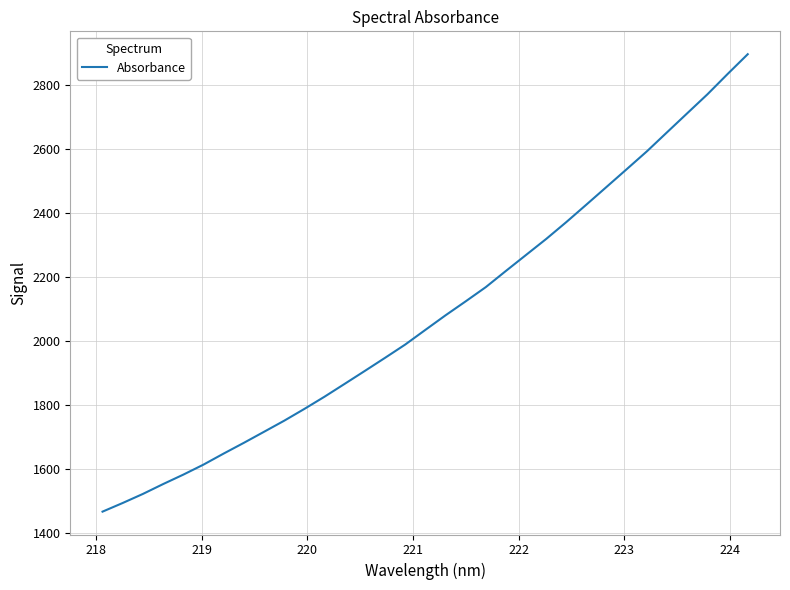

What is the smallest value displayed?

1466.7